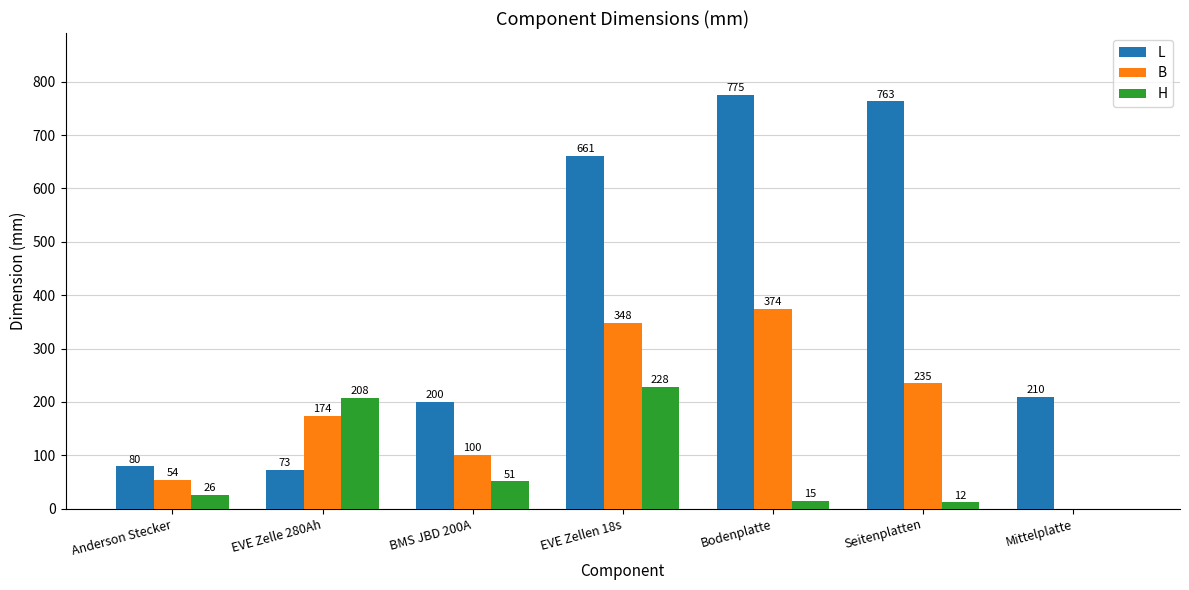

Is the value of L at EVE Zellen 18s greater than the value of H at Seitenplatten?

Yes